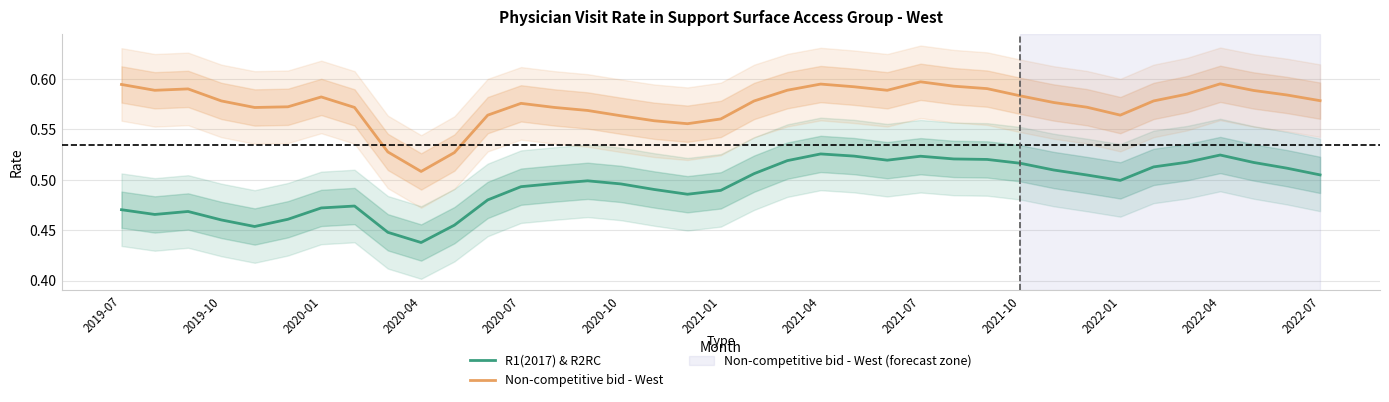

The value of R1(2017) & R2RC at 16 is 0.5. True or false?

True